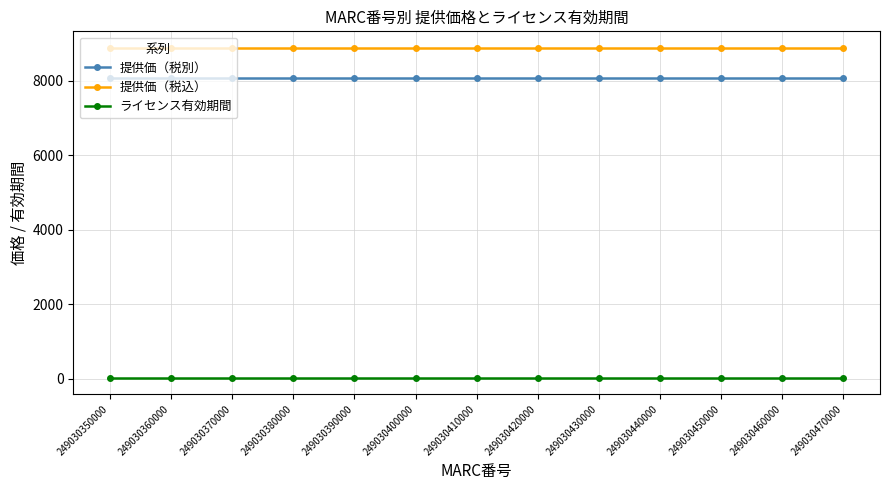

How many categories are shown in the chart?

13